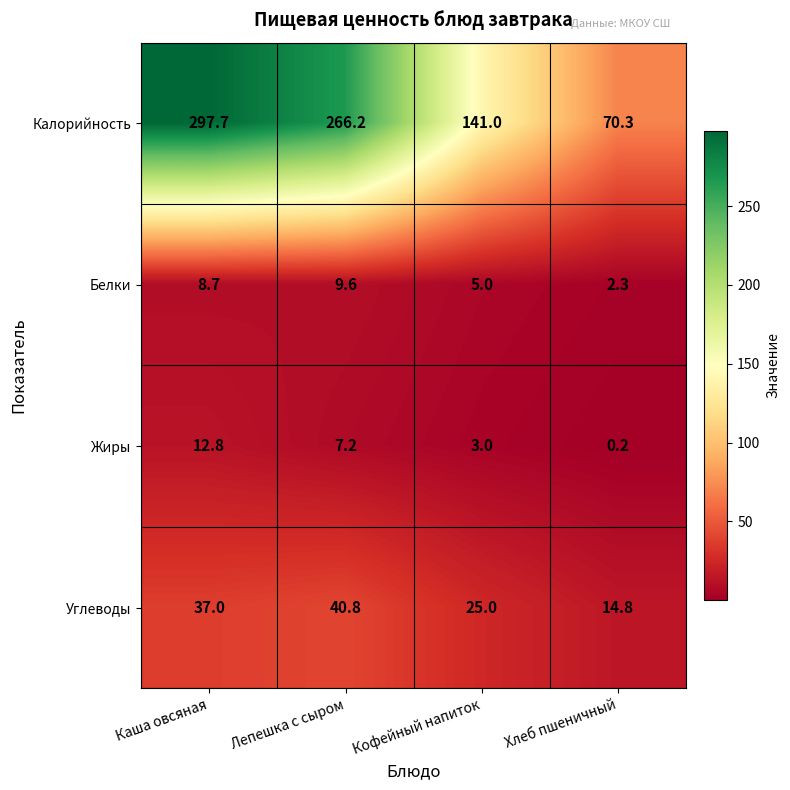

What is the spread (max minus min) of values at Лепешка с сыром?

259.0